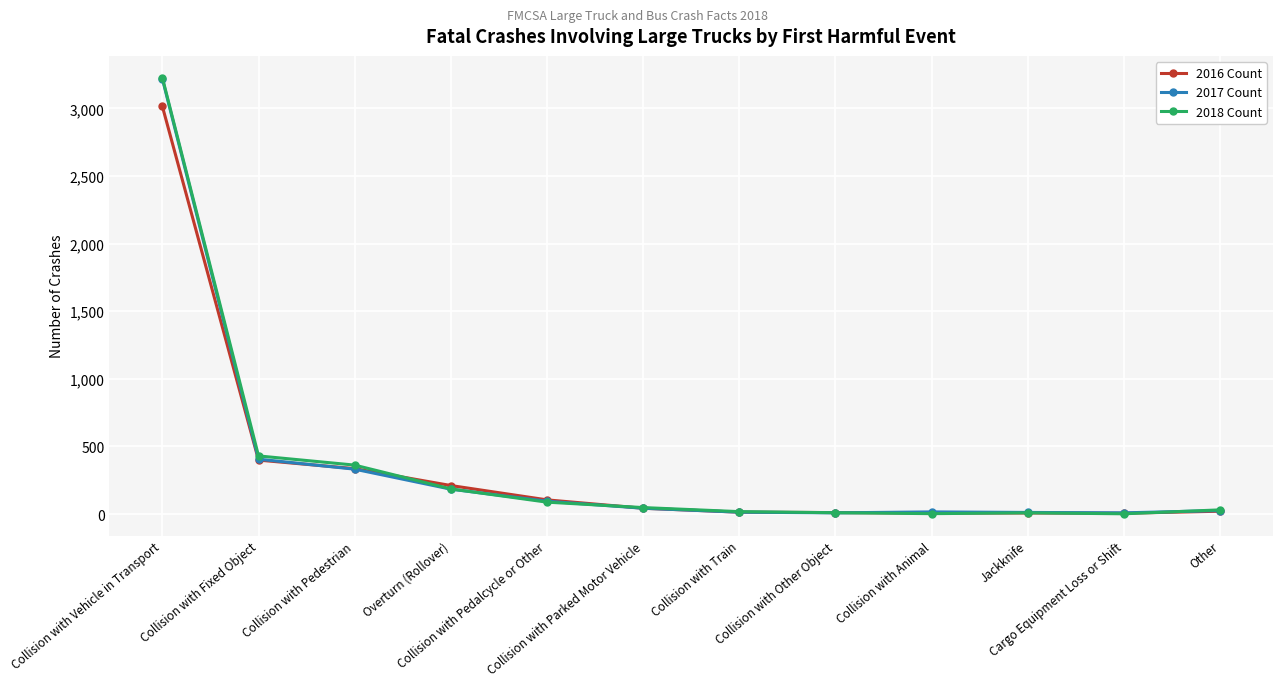

What is the average value of the 2017 Count series?

364